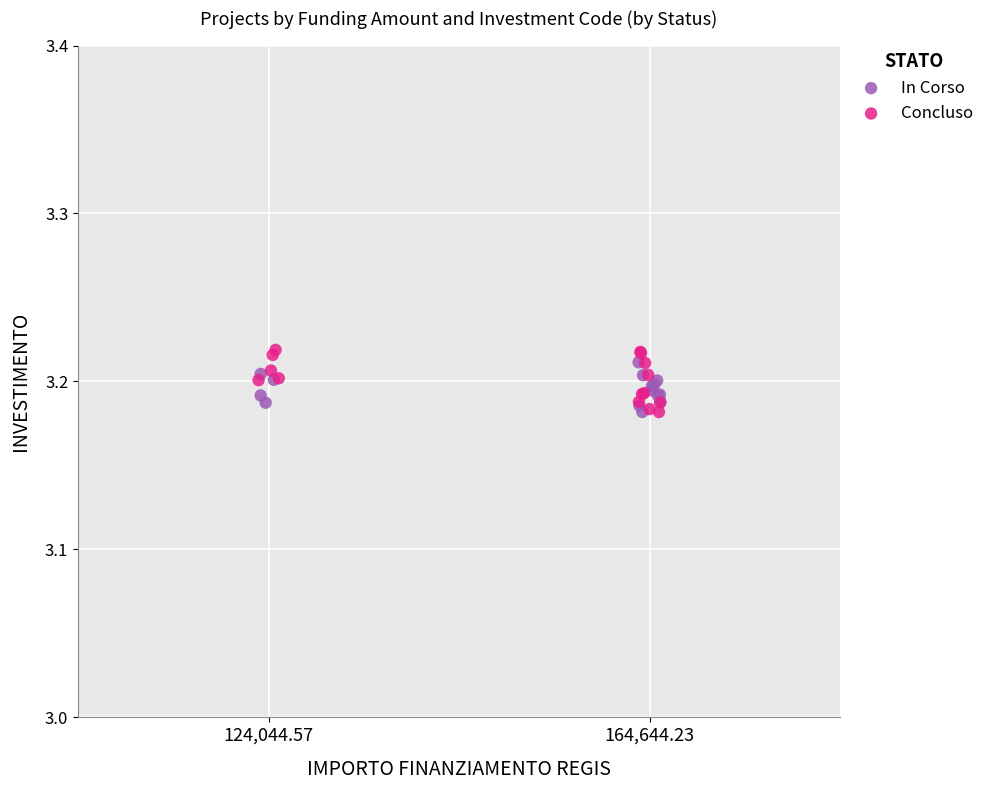

What are all the series names shown in the legend?

In Corso, Concluso